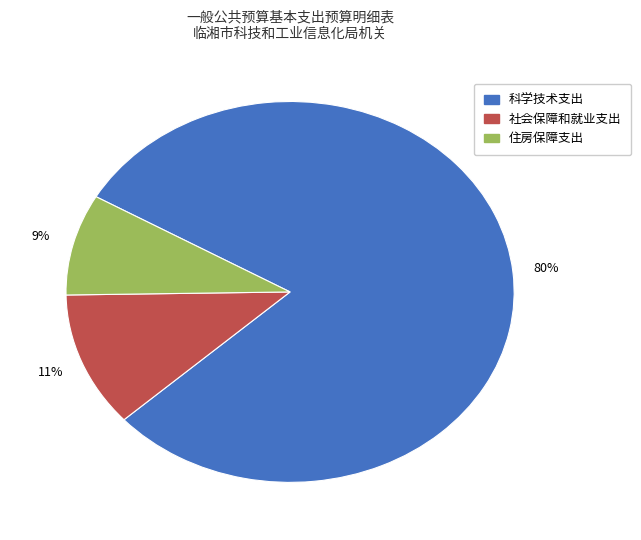

To the nearest percent, what is the difference between the largest and smallest slice percentages?

71%